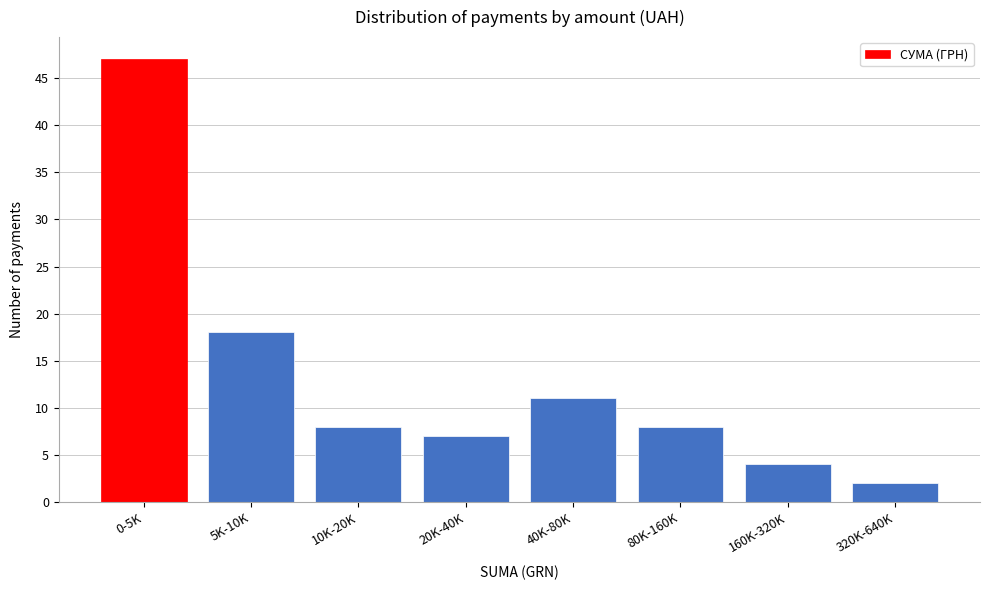

Reading right to left, list all the values displayed in this chart.

2	4	8	11	7	8	18	47